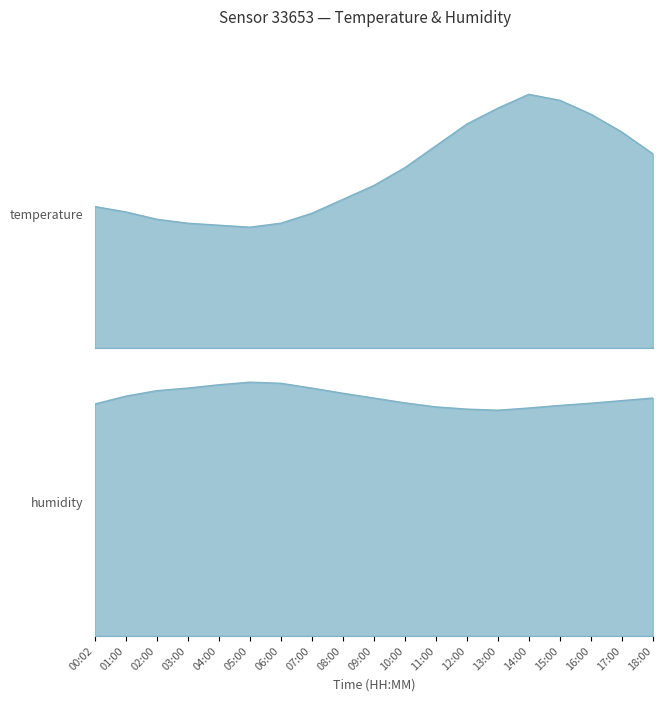

Read the humidity value at 04:00.

68.1